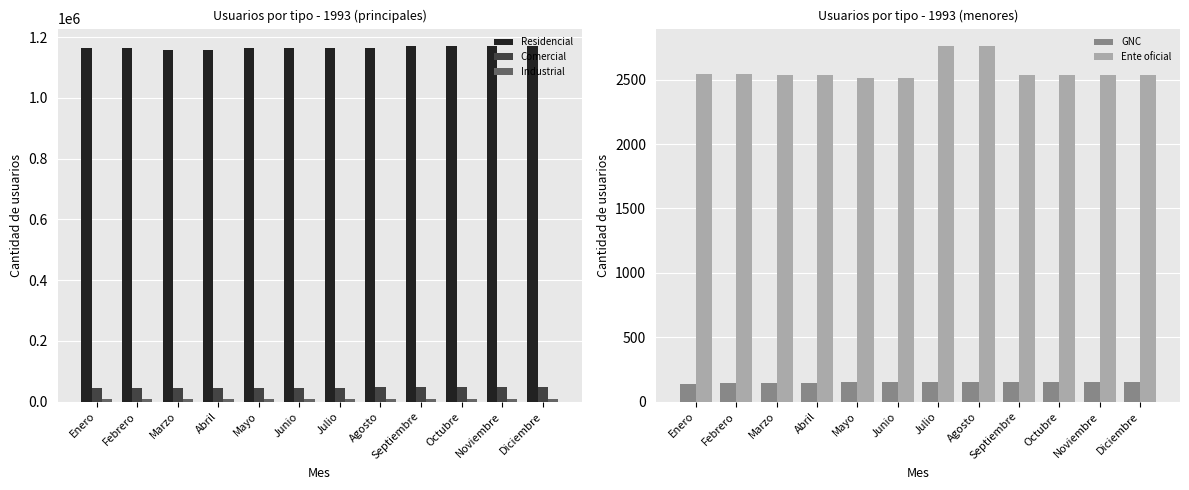

What is the average value of the Industrial series?

7197